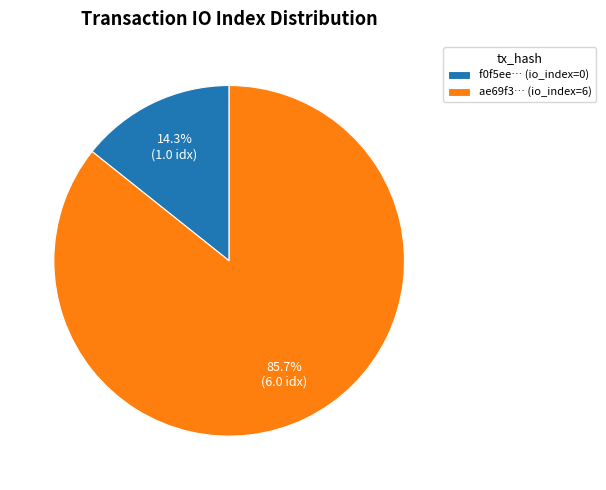

Count the number of slices in the pie.

2